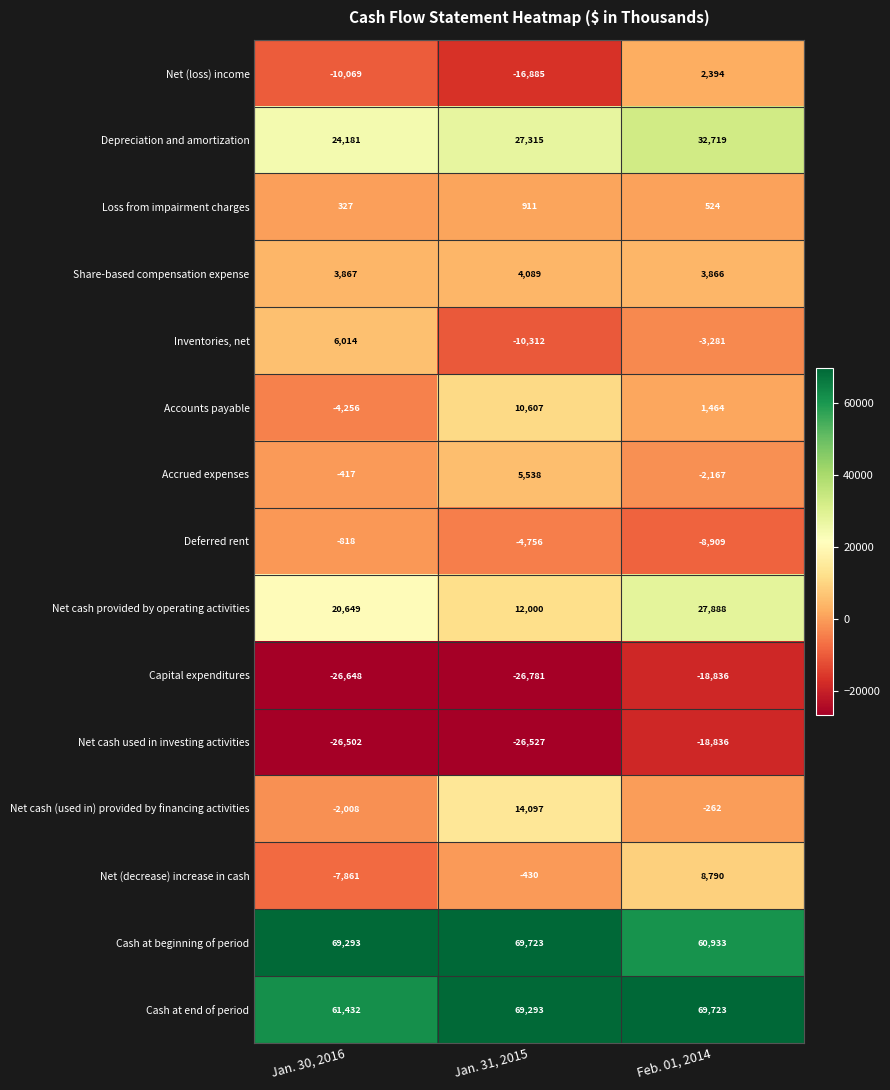

At which category is the sum across all series the highest?

Feb. 01, 2014